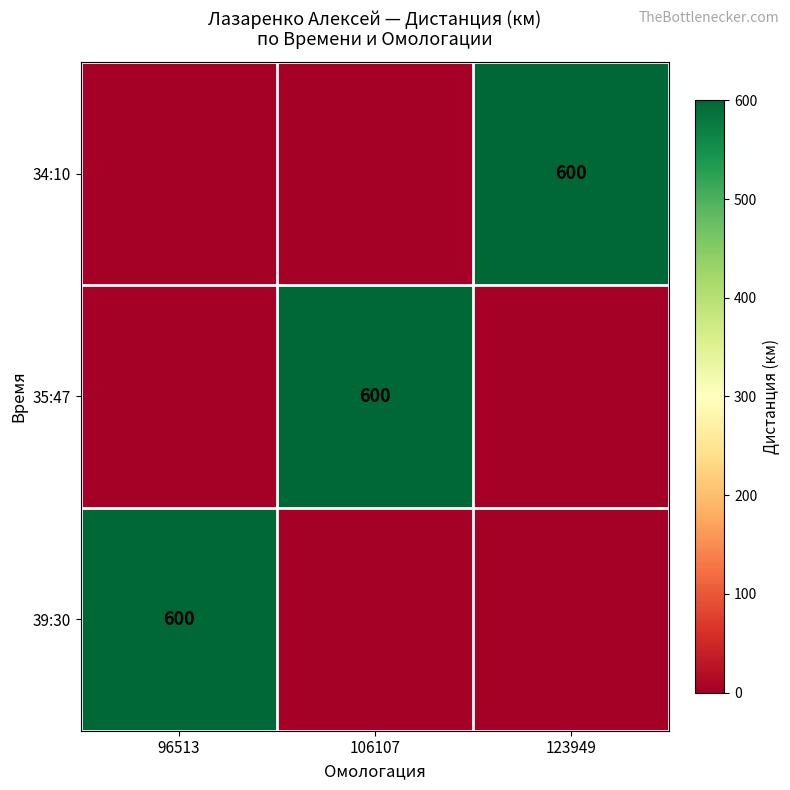

Is it true that 35:47 equals 1033 at 106107?

False